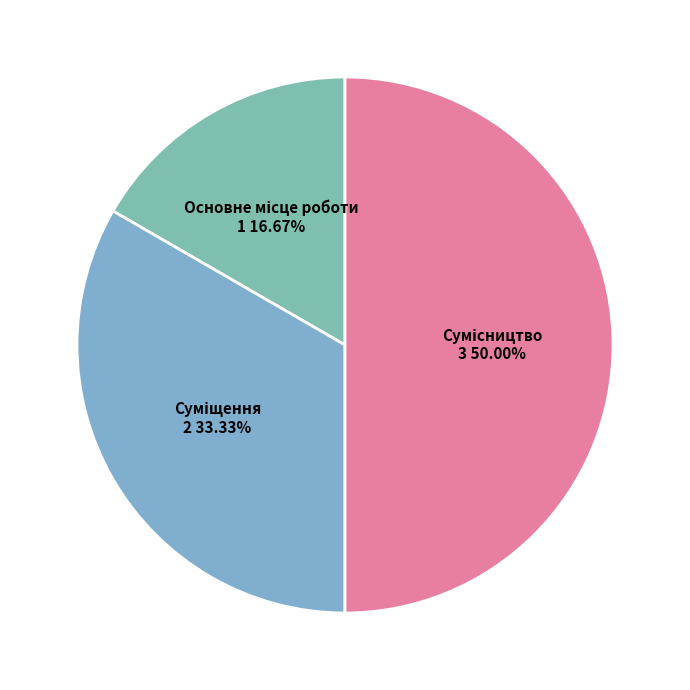

To the nearest percent, what is the average slice percentage?

33%